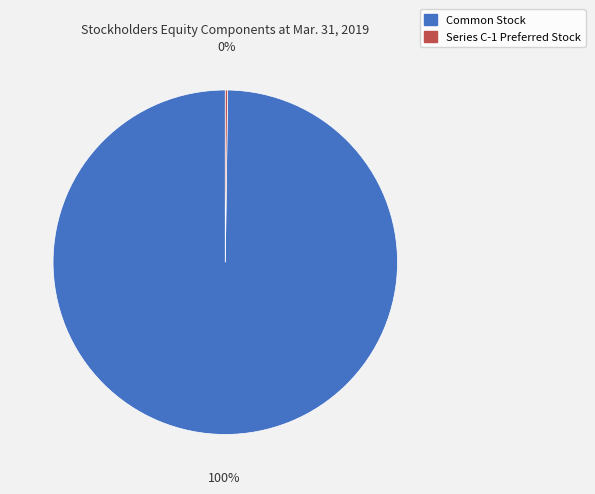

True or false: Common Stock accounts for 100% of the total.

True